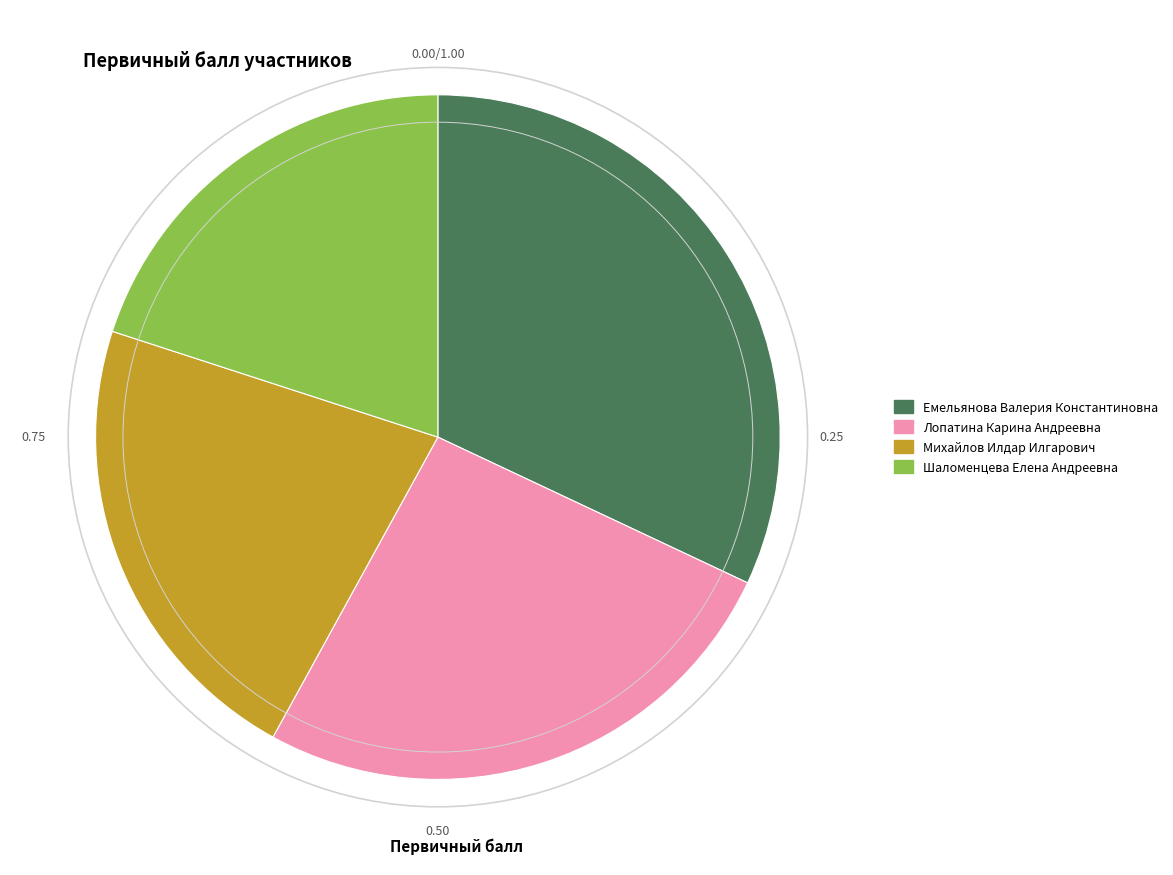

True or false: Михайлов Илдар Илгарович accounts for 22% of the total.

True